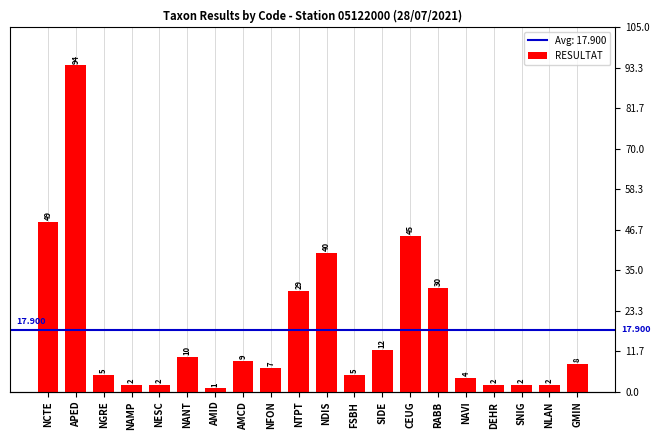

What position from the left is GMIN?

20